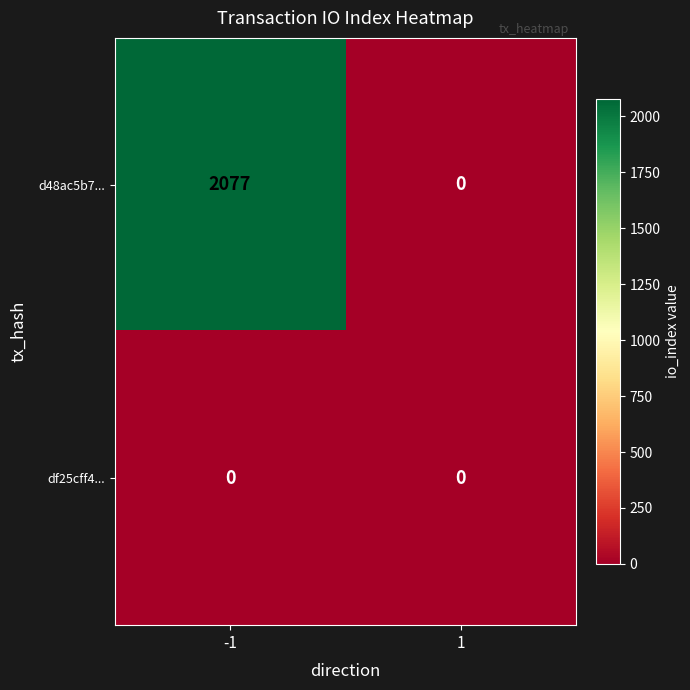

Is it true that df25cff4... equals 0 at 1?

True